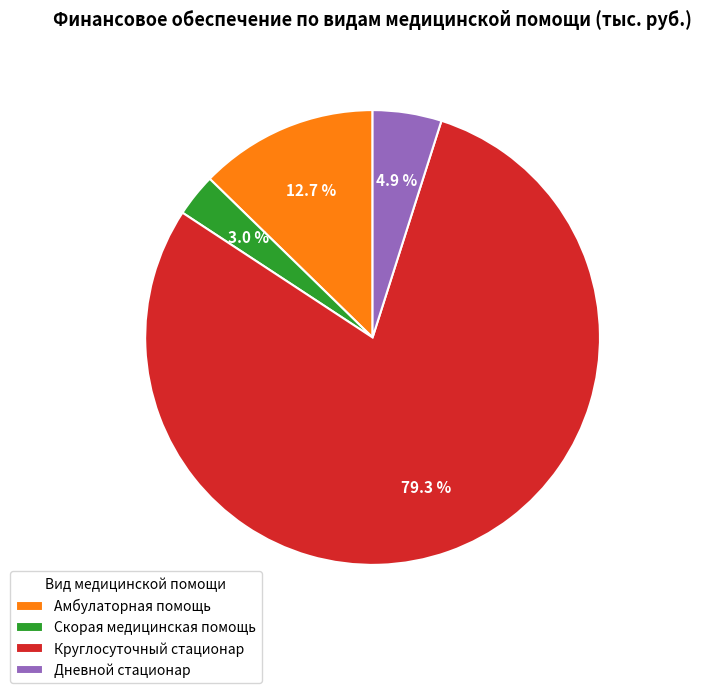

True or false: Амбулаторная помощь accounts for 13% of the total.

True